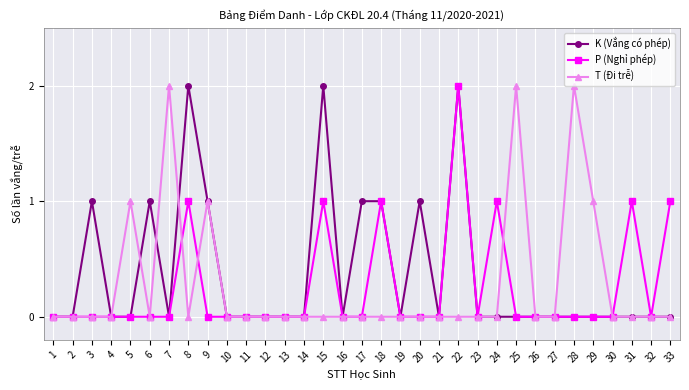

True or false: P (Nghỉ phép) has a value of -1 at 16.

False